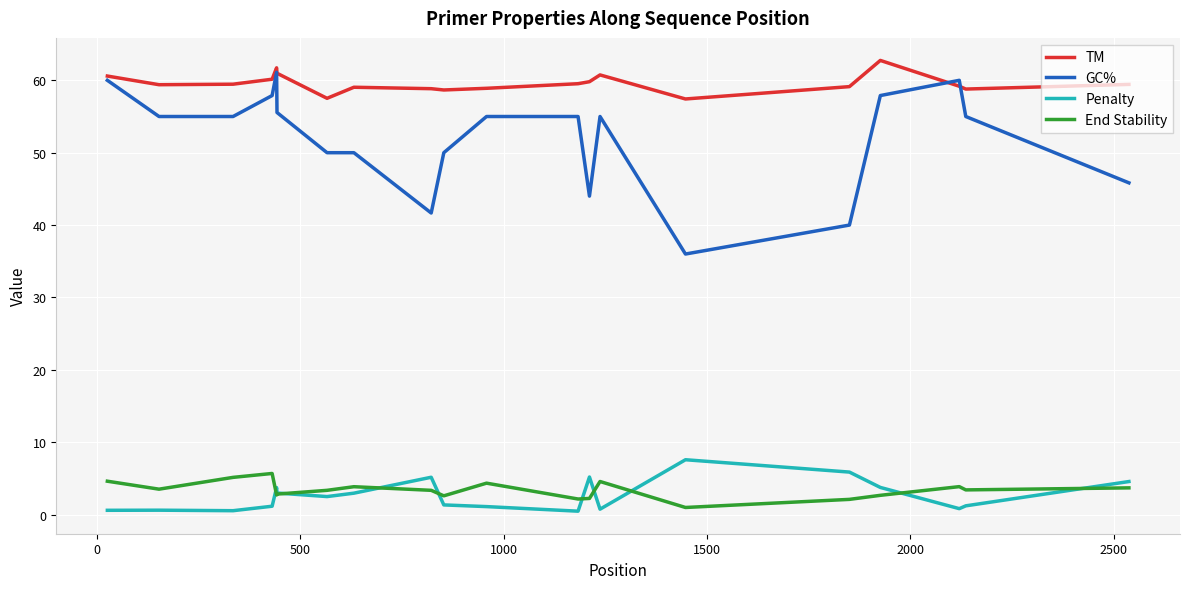

Rank the series by their maximum value, from lowest to highest.

End Stability, Penalty, GC%, TM